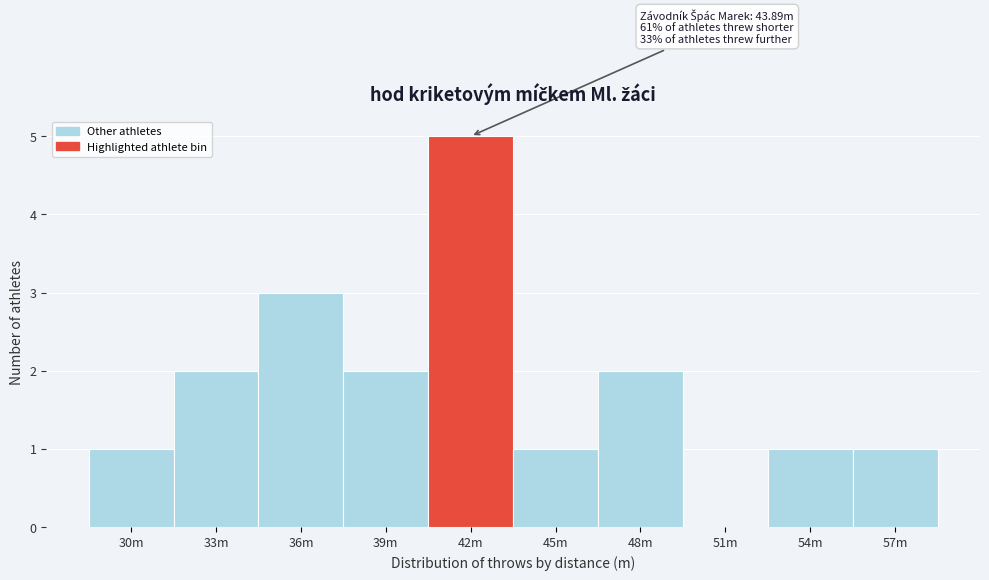

Reading left to right, what are all the values shown in this chart?

30m=1	33m=2	36m=3	39m=2	42m=5	45m=1	48m=2	51m=0	54m=1	57m=1